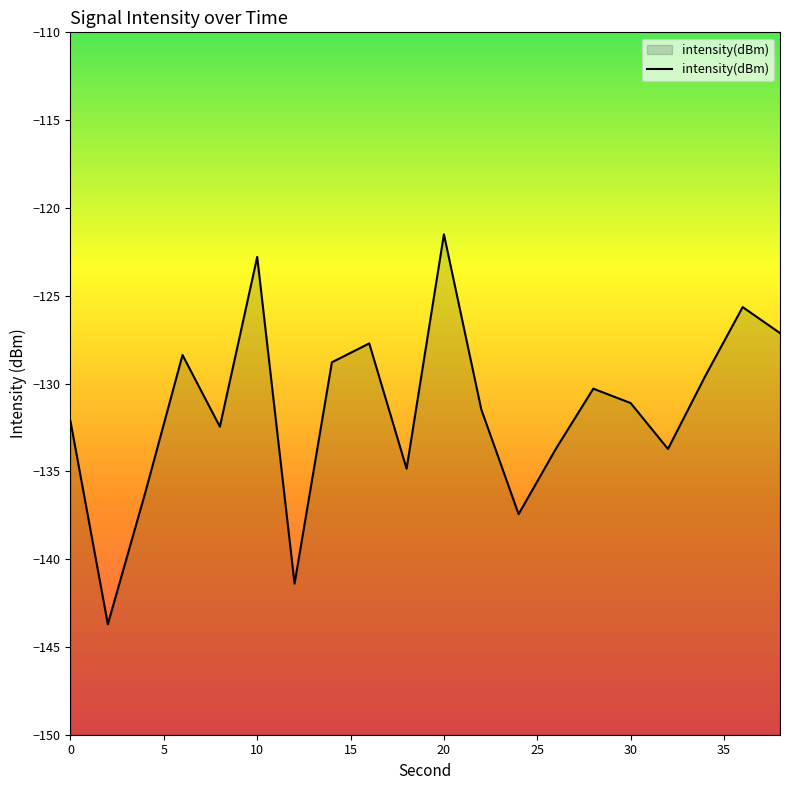

What is the value of the 10th point from the left?

-134.9